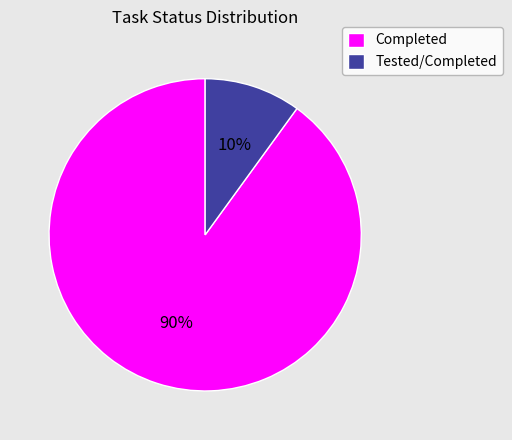

What is the ratio of the value at Tested/Completed to the value at Completed?

0.1